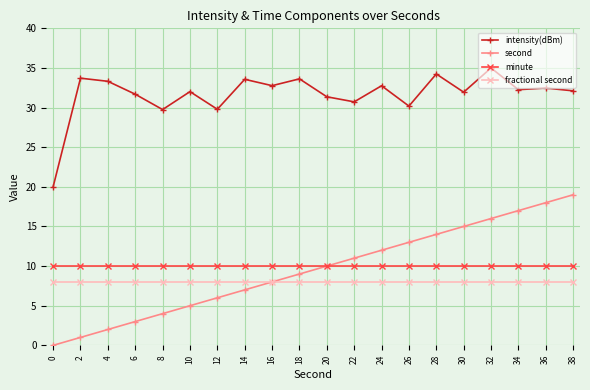

The minute series shows 3.2 at 4. True or false?

False